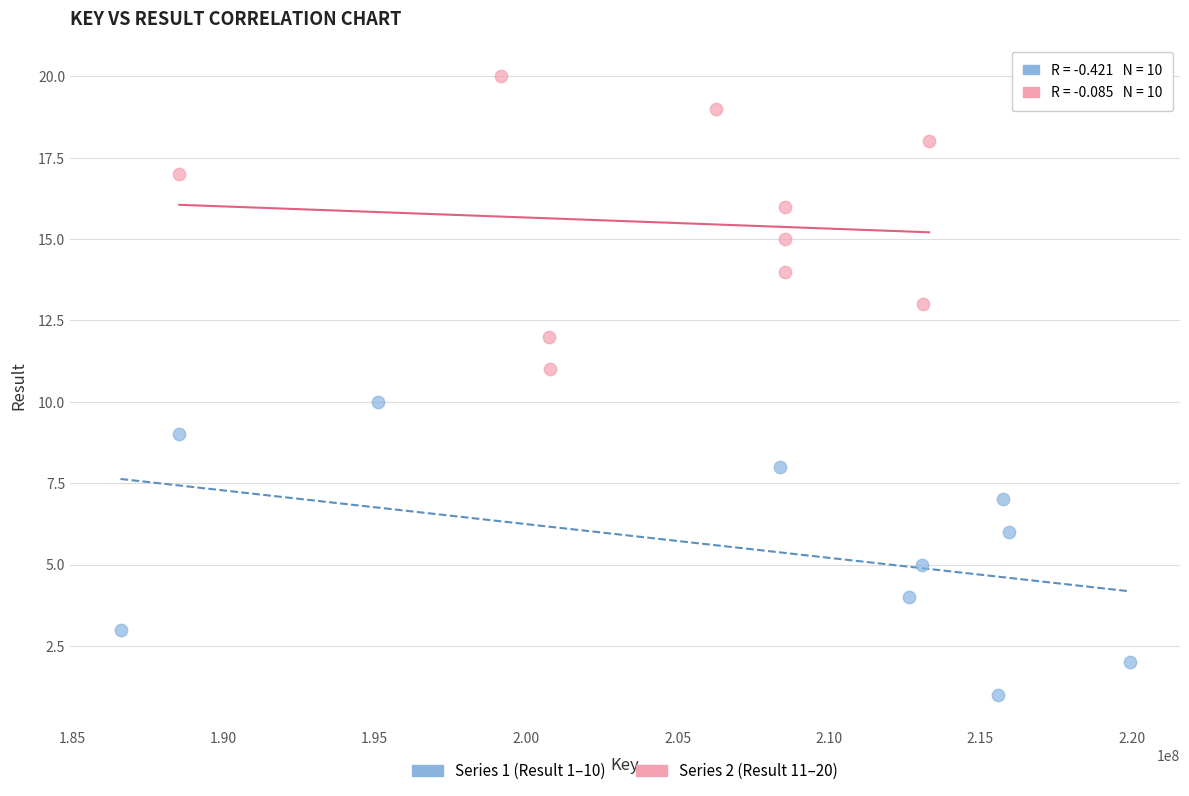

Which series reaches the minimum Y coordinate?

Series 1 (Result 1–10)